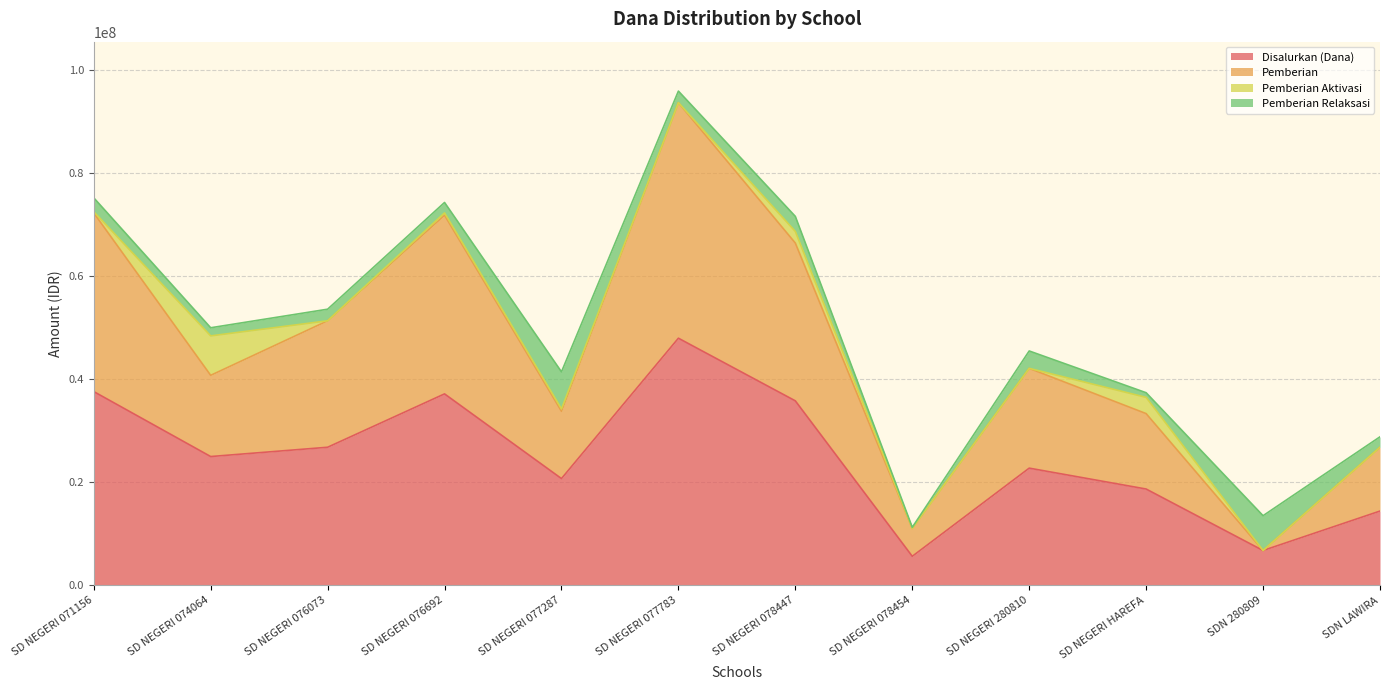

At which label does Disalurkan (Dana) first exceed 24975000?

SD NEGERI 071156